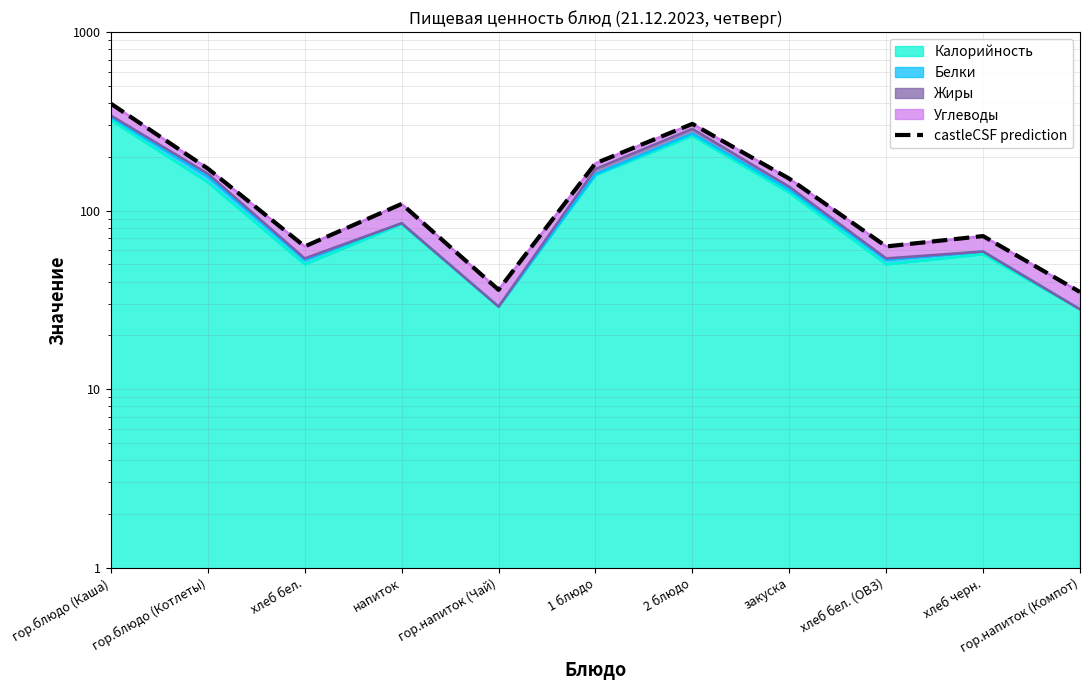

The value at хлеб бел. (ОВЗ) is 63. True or false?

True